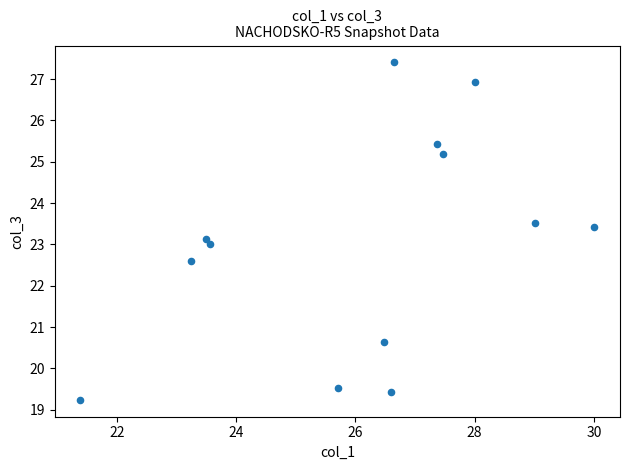

What is the range of X values (max minus min)?

8.6